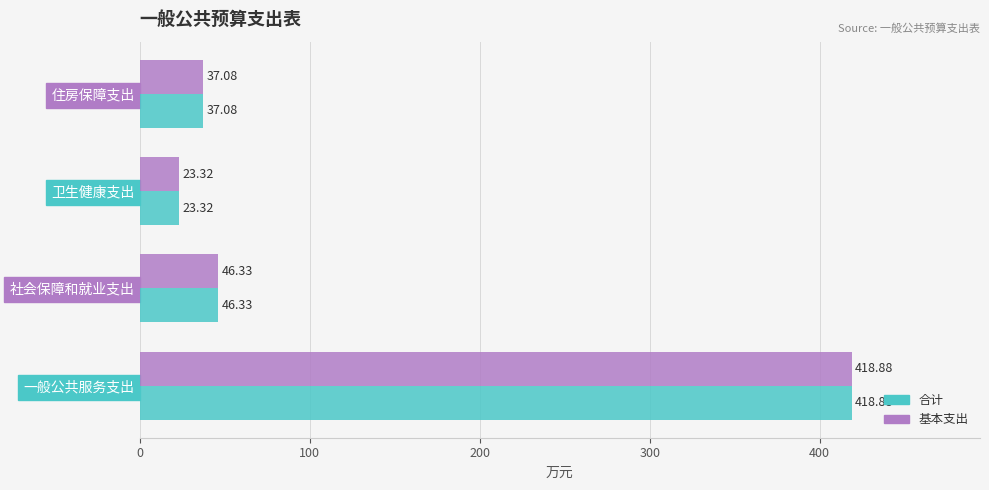

What is the total value across all series at 一般公共服务支出?

837.8